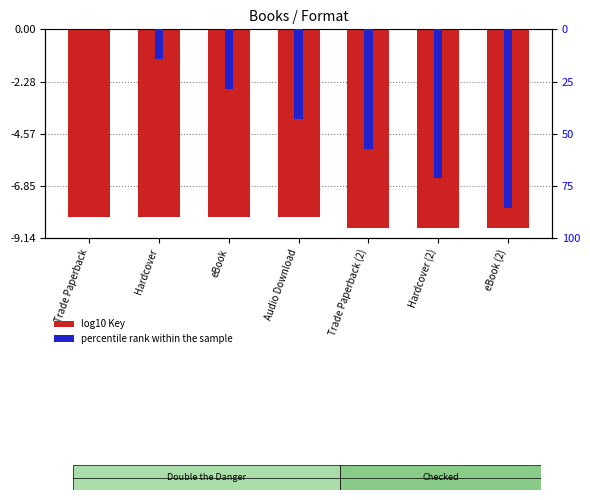

What is the difference between the maximum and minimum values in the log10 Key series?

0.5